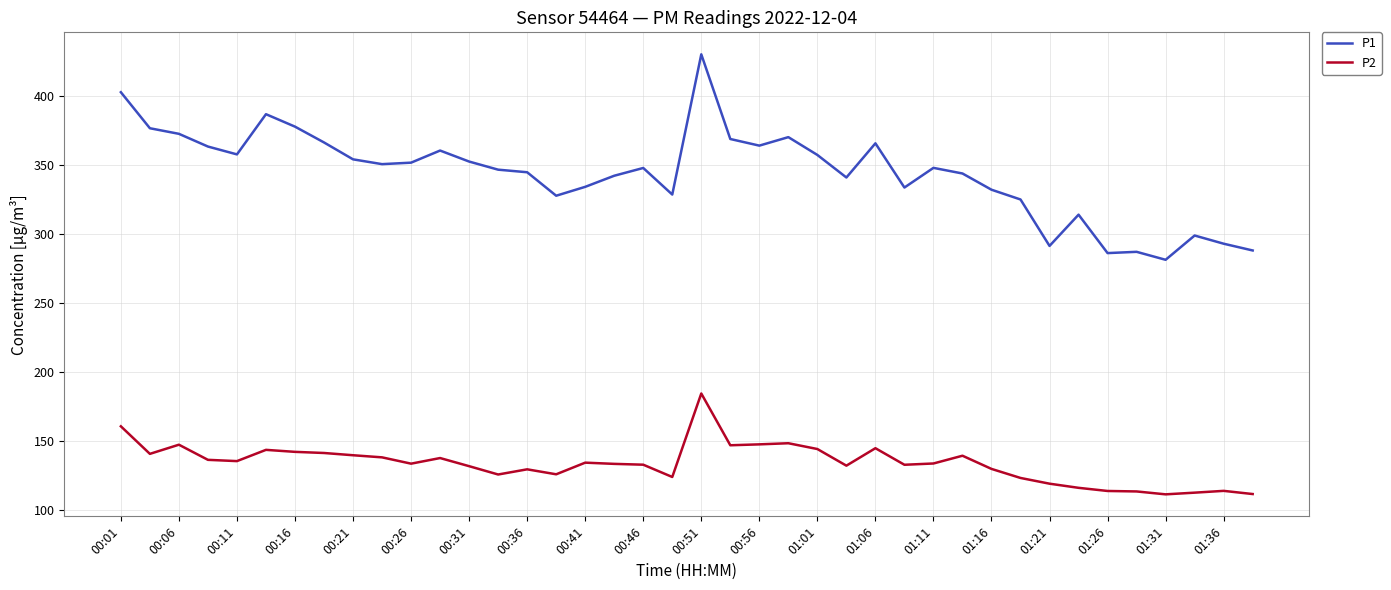

Which series has the widest spread of values?

P1